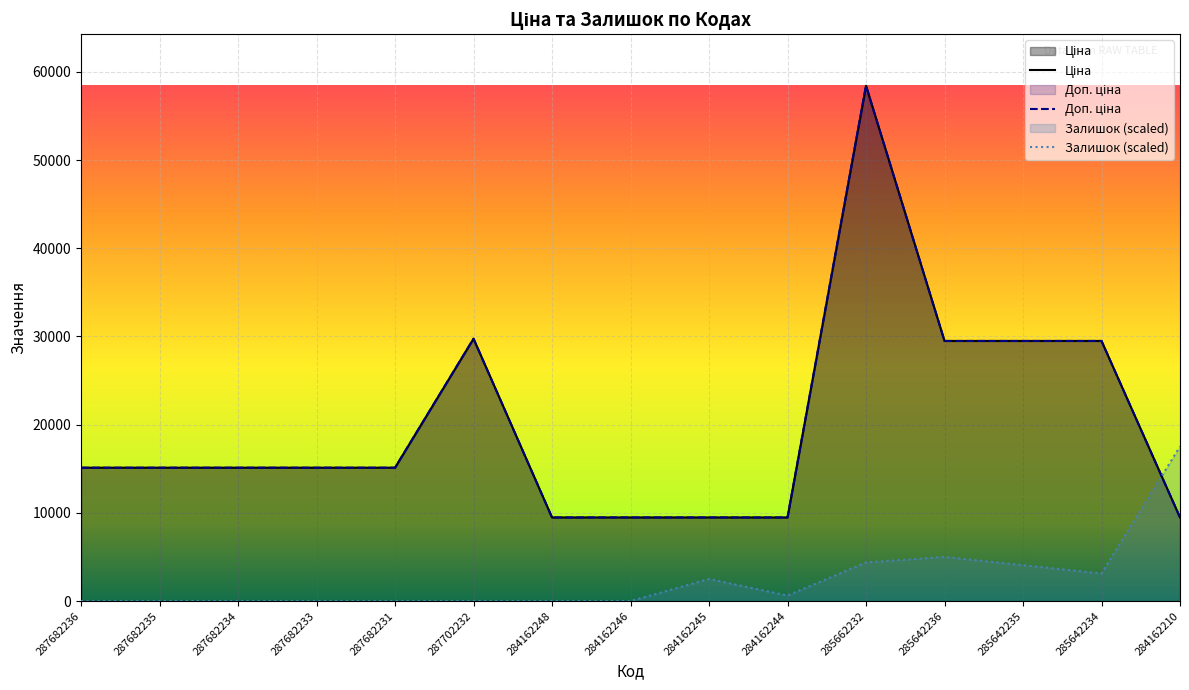

The value of Доп. ціна at 285642236 is 40734.3. True or false?

False